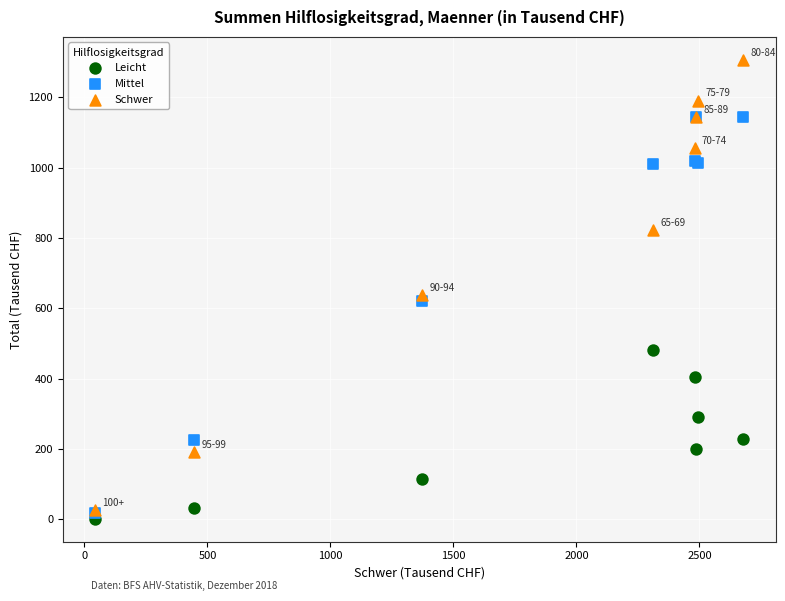

In the Schwer series, what Y value is closest to 666?

638